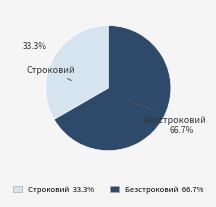

Is there a majority slice in this chart?

Yes